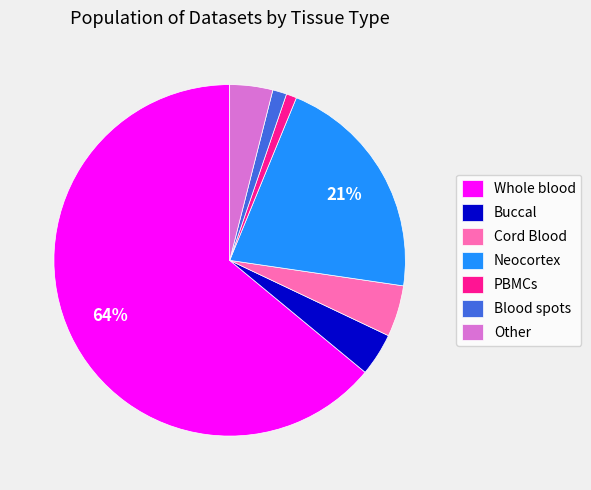

Combined, do Other and Neocortex account for over 50%?

No